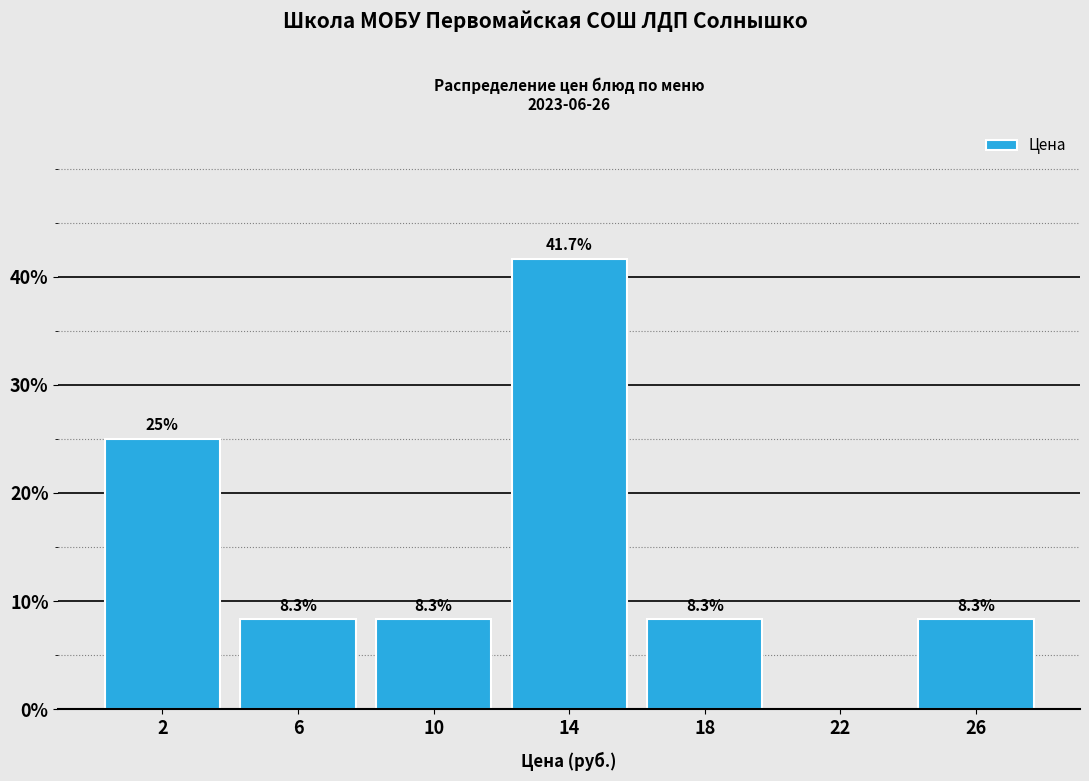

Which range on the x-axis has the tallest bar?

12 to 16